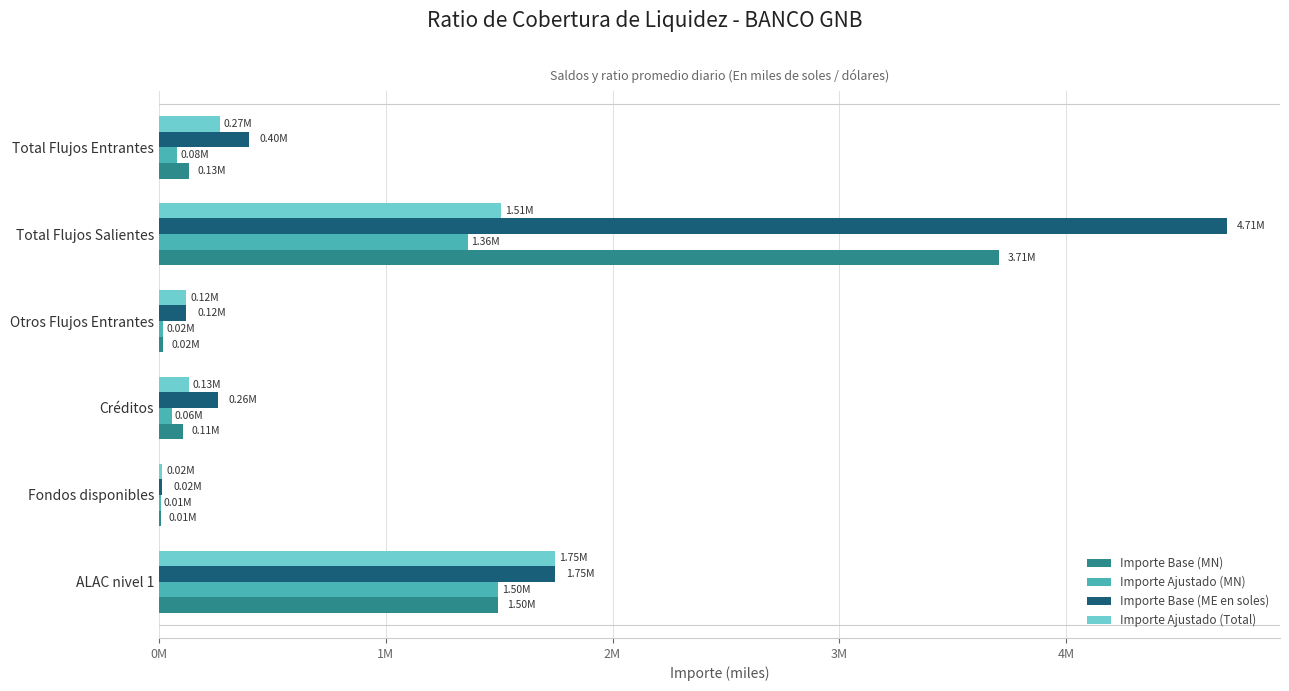

Which label corresponds to the largest value in the chart?

Total Flujos Salientes